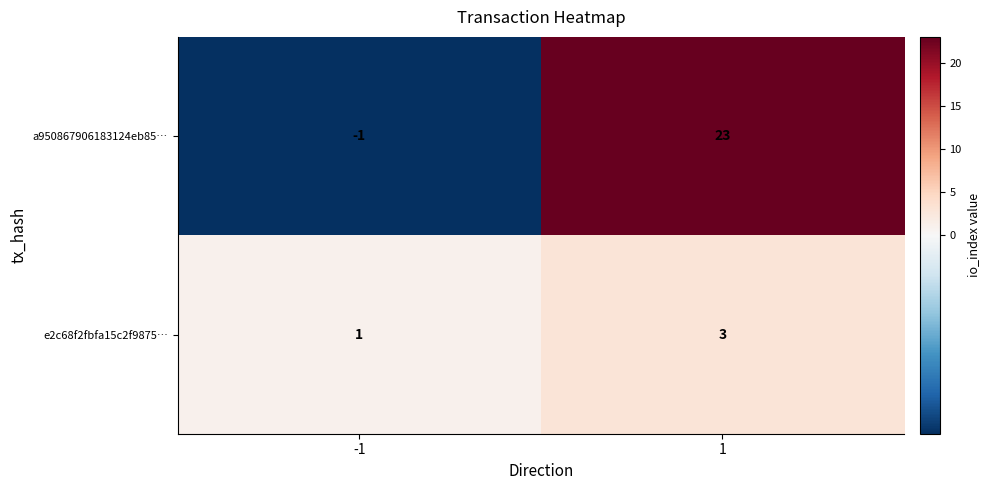

What is the maximum value for e2c68f2fbfa15c2f9875…?

3